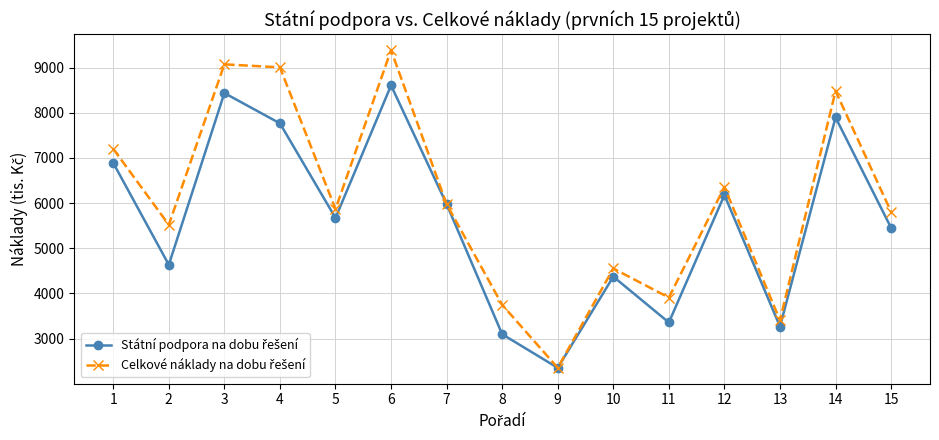

What is the total value across all series at 8?

6843